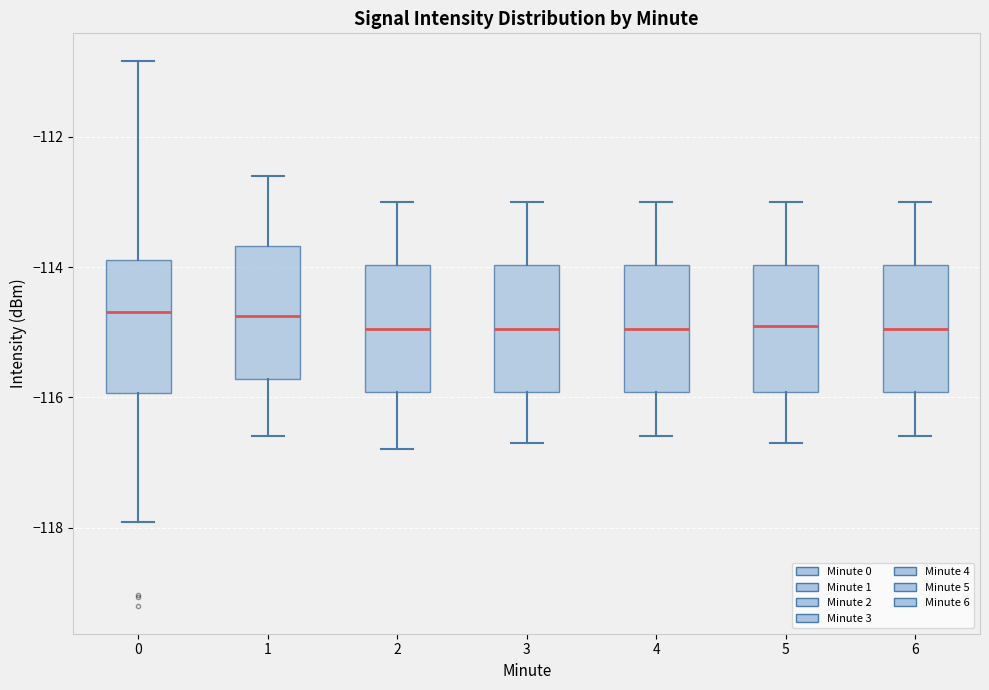

Reading left to right, read every box against the y-axis: the position of its median line, the range the box covers, and the ends of its whiskers. The values are not printed on the chart, so give them approximately, as read against the axis.

0: median -114.6, box -116.0 to -113.8, whiskers -118.0 to -110.8
1: median -114.8, box -115.8 to -113.6, whiskers -116.6 to -112.6
2: median -115.0, box -116.0 to -114.0, whiskers -116.8 to -113.0
3: median -115.0, box -116.0 to -114.0, whiskers -116.6 to -113.0
4: median -115.0, box -116.0 to -114.0, whiskers -116.6 to -113.0
5: median -114.8, box -116.0 to -114.0, whiskers -116.6 to -113.0
6: median -115.0, box -116.0 to -114.0, whiskers -116.6 to -113.0